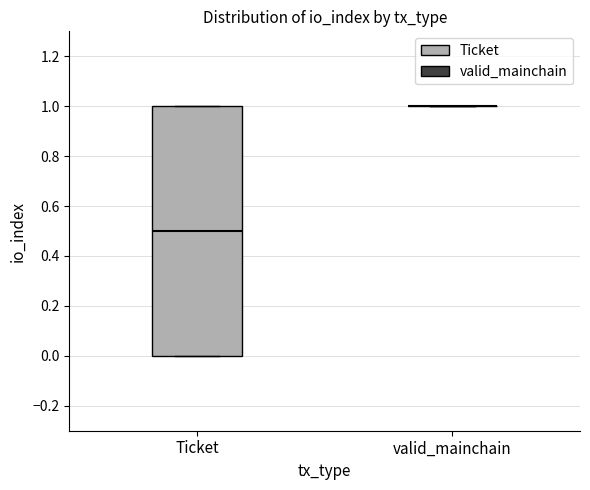

Which box is the tallest, from its lower edge to its upper edge?

Ticket